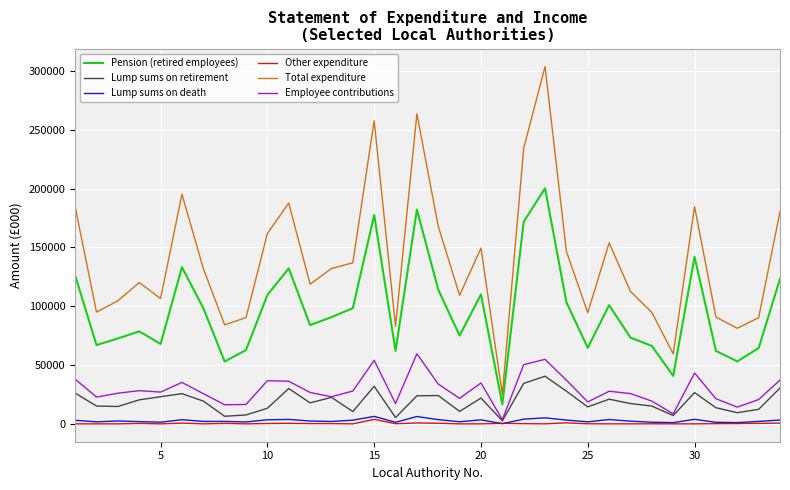

Does the chart have visible grid lines?

Yes